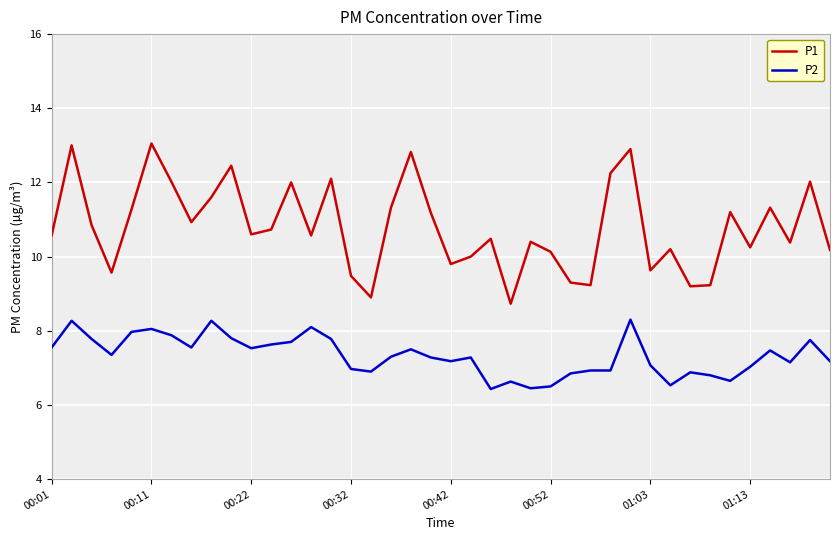

What is the minimum value shown in the chart?

6.4